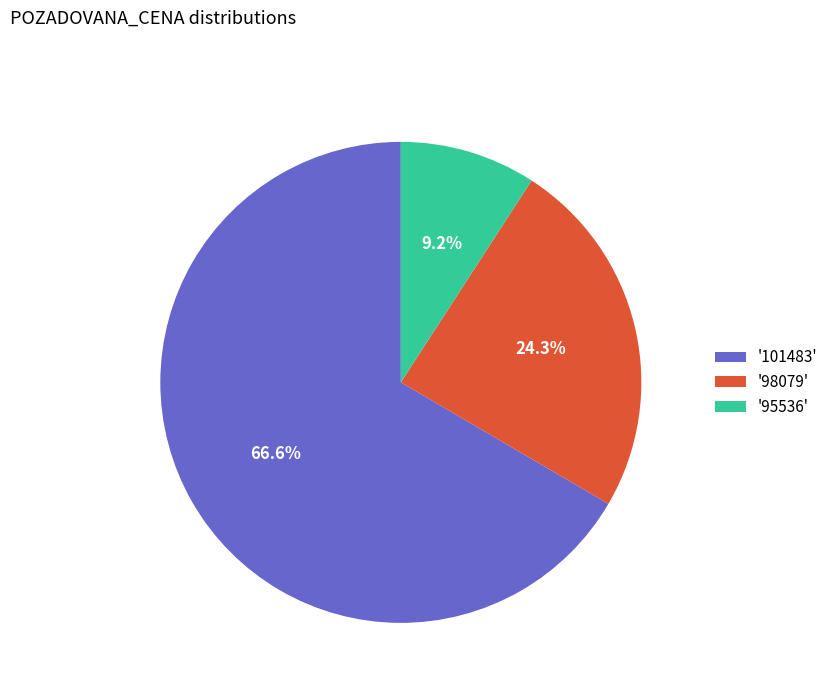

Is there any slice that represents more than half of the pie?

Yes